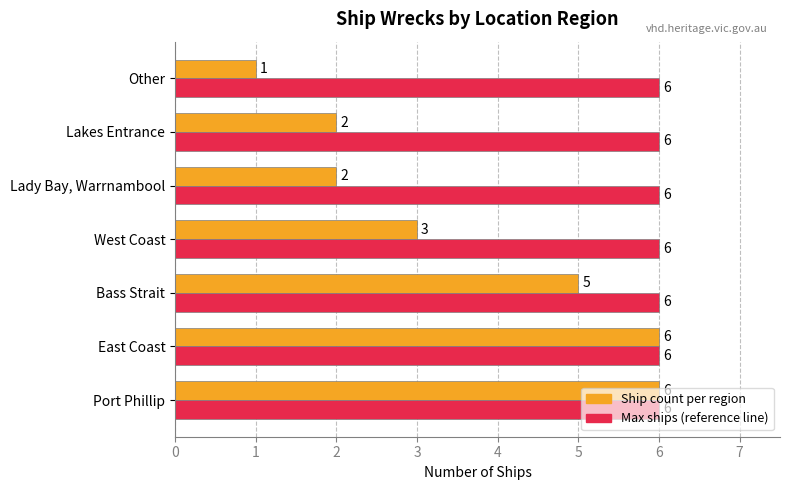

What is the total value across all series at Port Phillip?

12